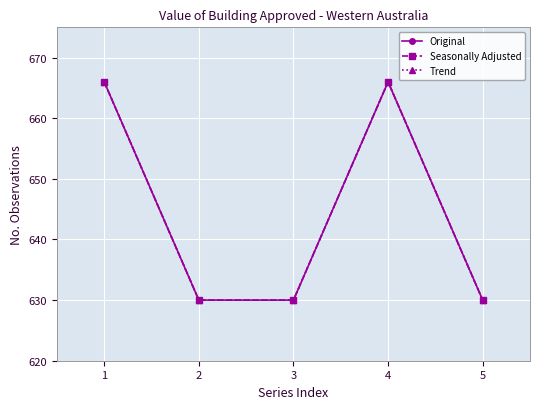

Reading left to right, what are all the values shown in this chart?

Original: 666	630	630	666	630
Seasonally Adjusted: 666	630	630	666	630
Trend: 666	630	630	666	630